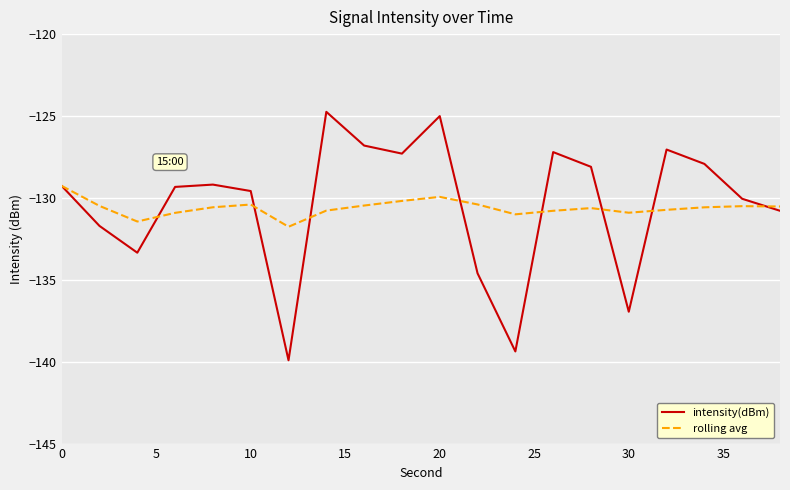

What is the maximum value shown in the chart?

-124.7